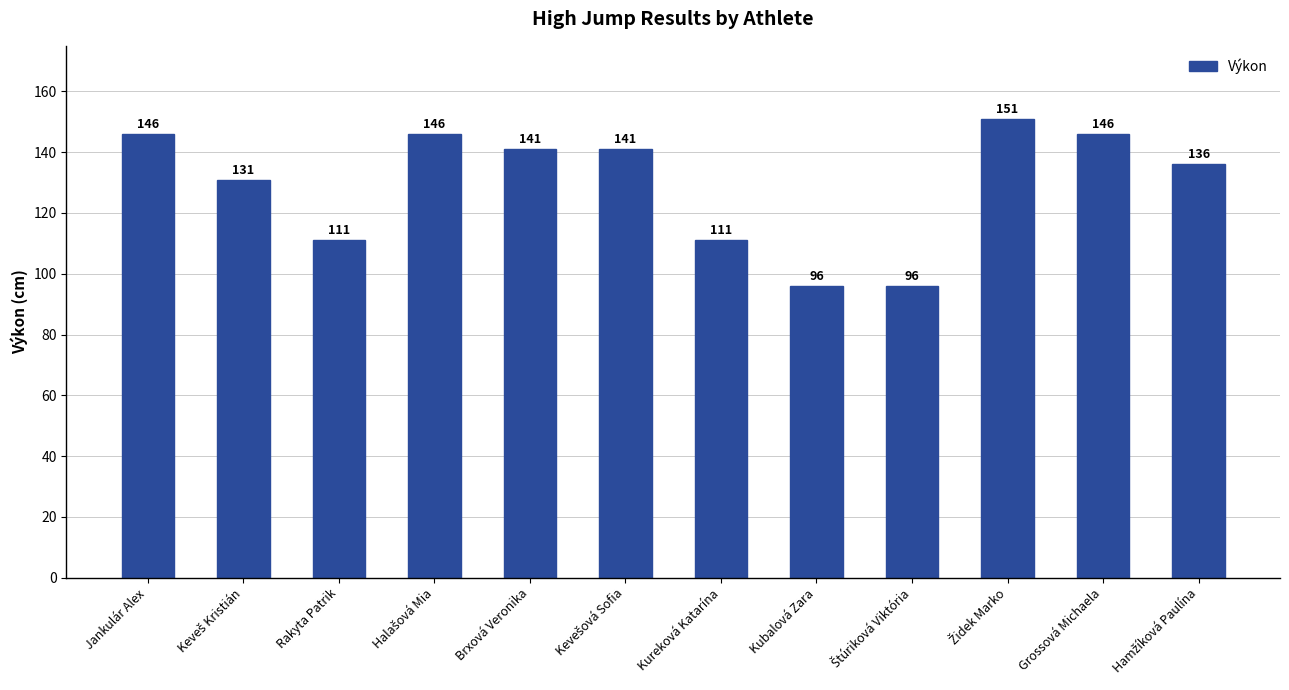

The chart shows a value of 146 at Grossová Michaela. True or false?

True